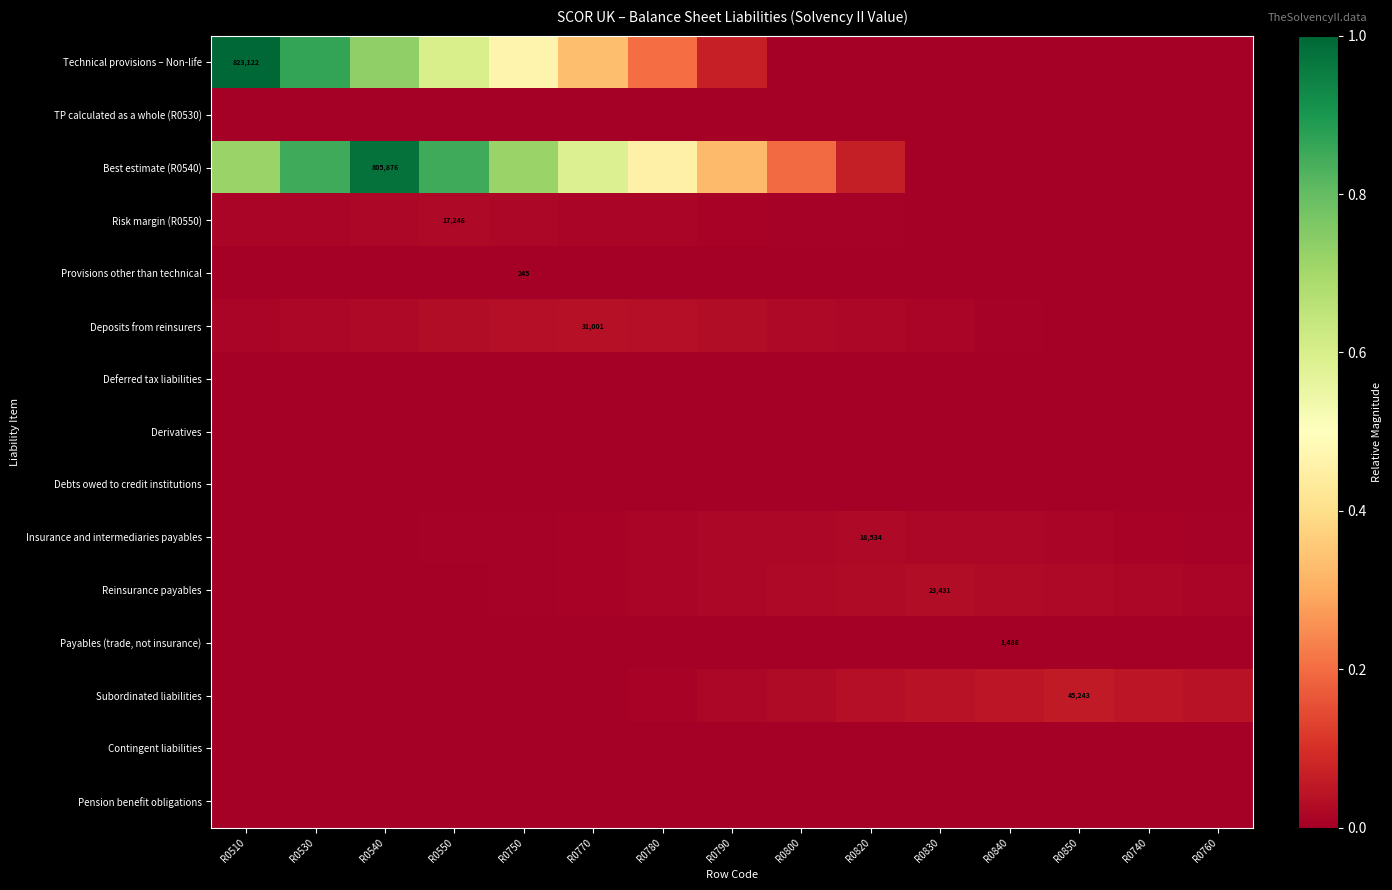

The value of Deposits from reinsurers at R0820 is 0.0. True or false?

True